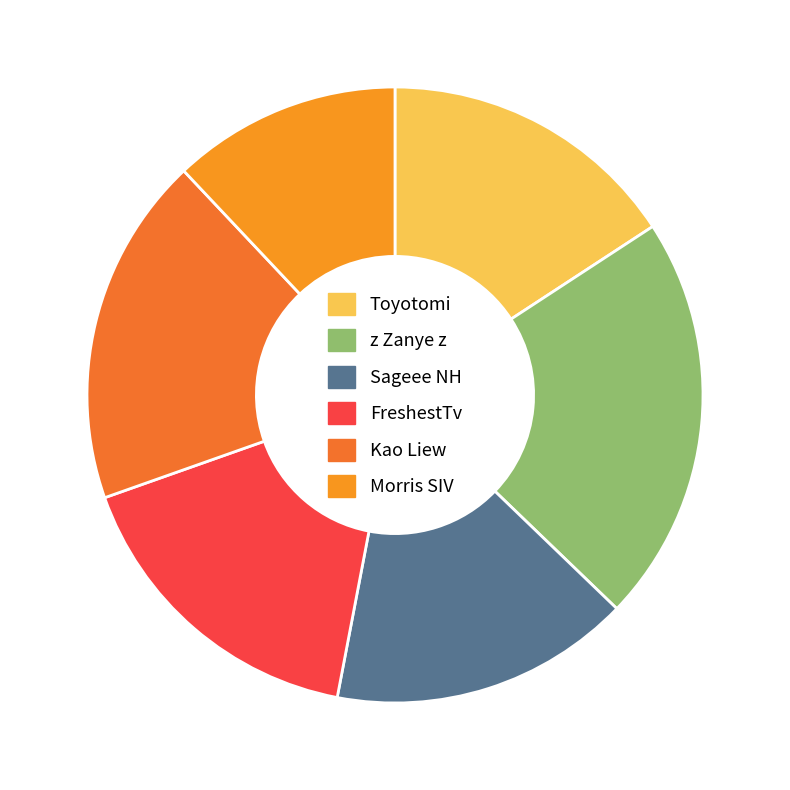

How many slices are in this pie chart?

6